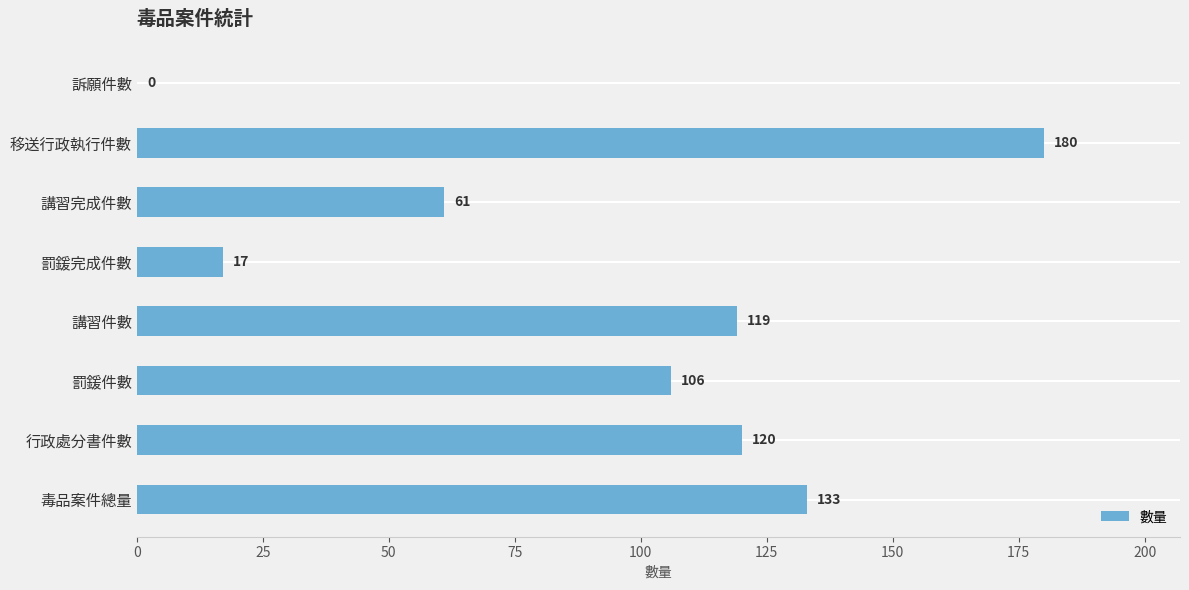

What is the average value?

92